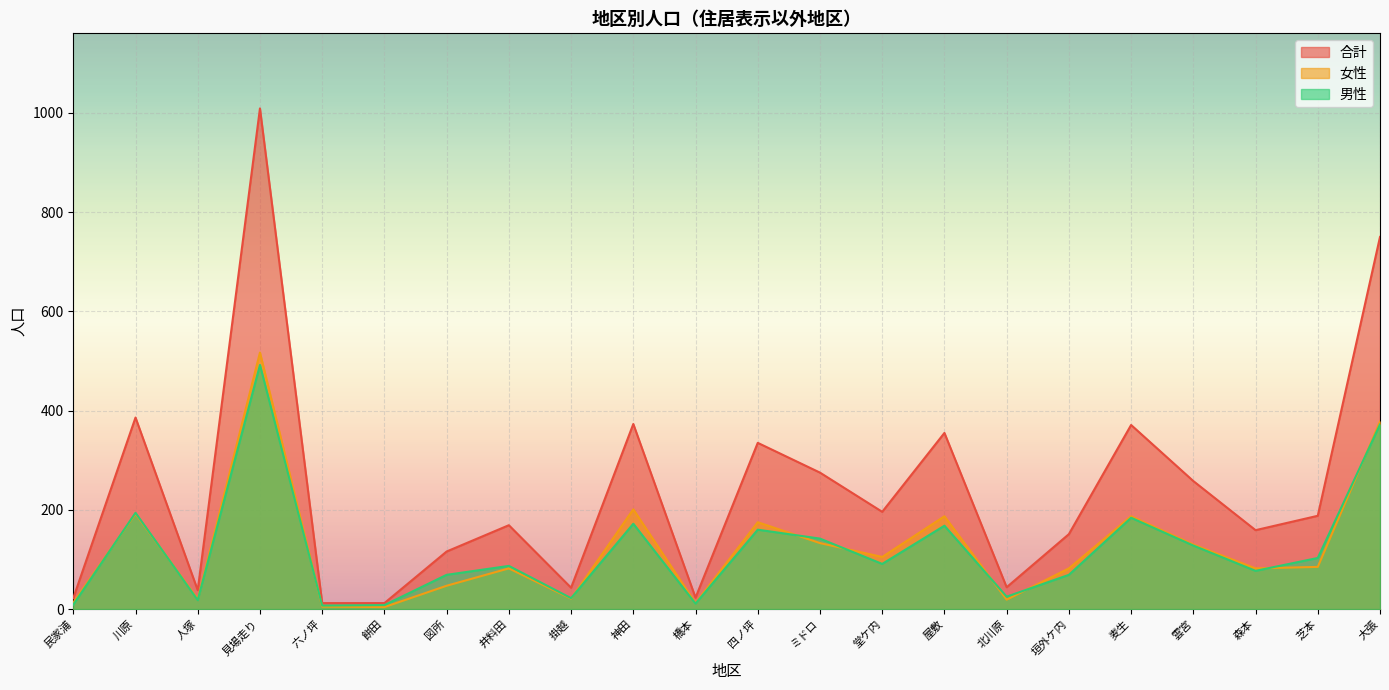

Reading left to right, list all the values displayed in this chart.

男性: 民家浦=9	川原=194	人塚=18	見場走り=492	六ノ坪=7	餅田=8	図所=69	井料田=87	掛越=22	神田=172	橋本=11	四ノ坪=160	ミドロ=142	堂ケ内=91	屋敷=168	北川原=25	垣外ケ内=69	麦生=184	雲宮=128	森本=77	芝本=103	大張=372
女性: 民家浦=13	川原=192	人塚=20	見場走り=517	六ノ坪=5	餅田=4	図所=47	井料田=82	掛越=21	神田=201	橋本=12	四ノ坪=175	ミドロ=133	堂ケ内=105	屋敷=187	北川原=19	垣外ケ内=82	麦生=187	雲宮=130	森本=82	芝本=85	大張=378
合計: 民家浦=22	川原=386	人塚=38	見場走り=1009	六ノ坪=12	餅田=12	図所=116	井料田=169	掛越=43	神田=373	橋本=23	四ノ坪=335	ミドロ=275	堂ケ内=196	屋敷=355	北川原=44	垣外ケ内=151	麦生=371	雲宮=258	森本=159	芝本=188	大張=750